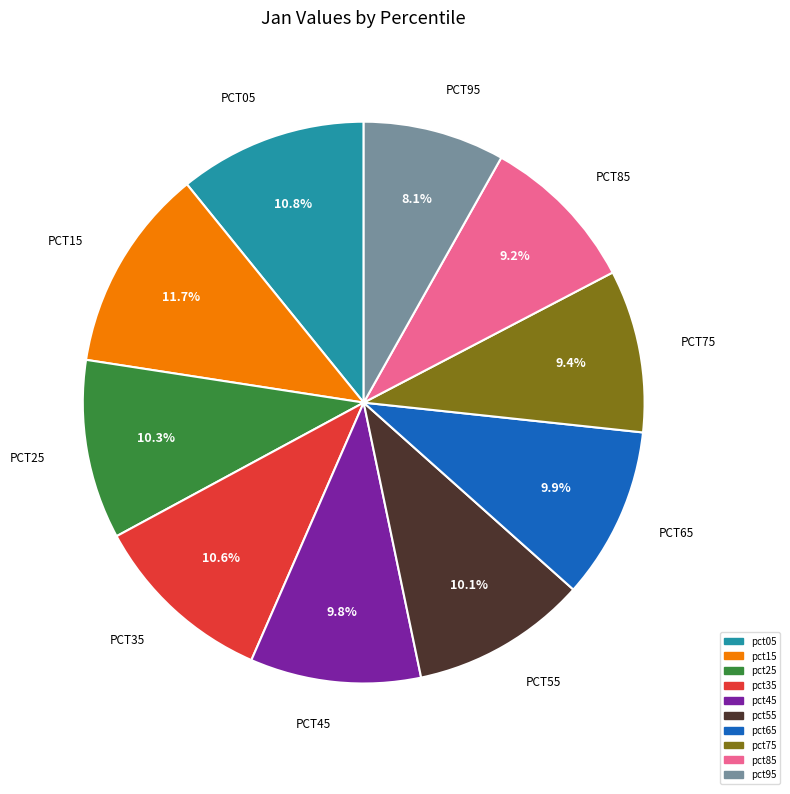

Is it true that pct25 is 17% of the pie?

False